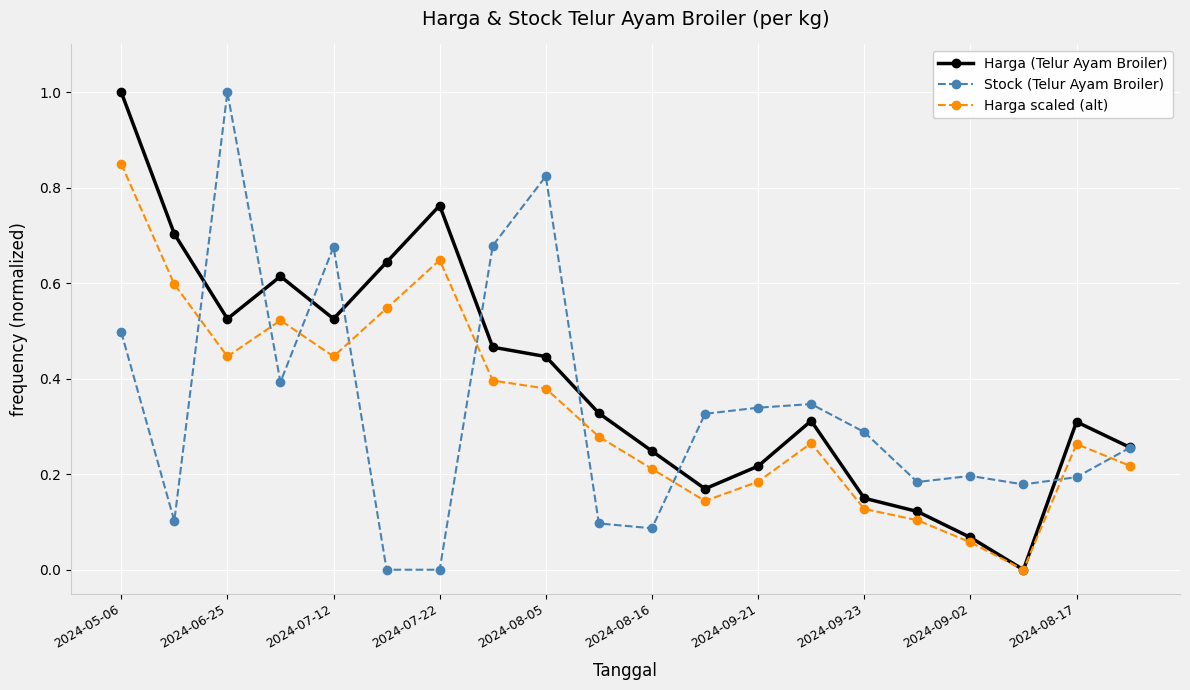

True or false: Harga scaled (alt) and Stock (Telur Ayam Broiler) intersect in this chart.

True